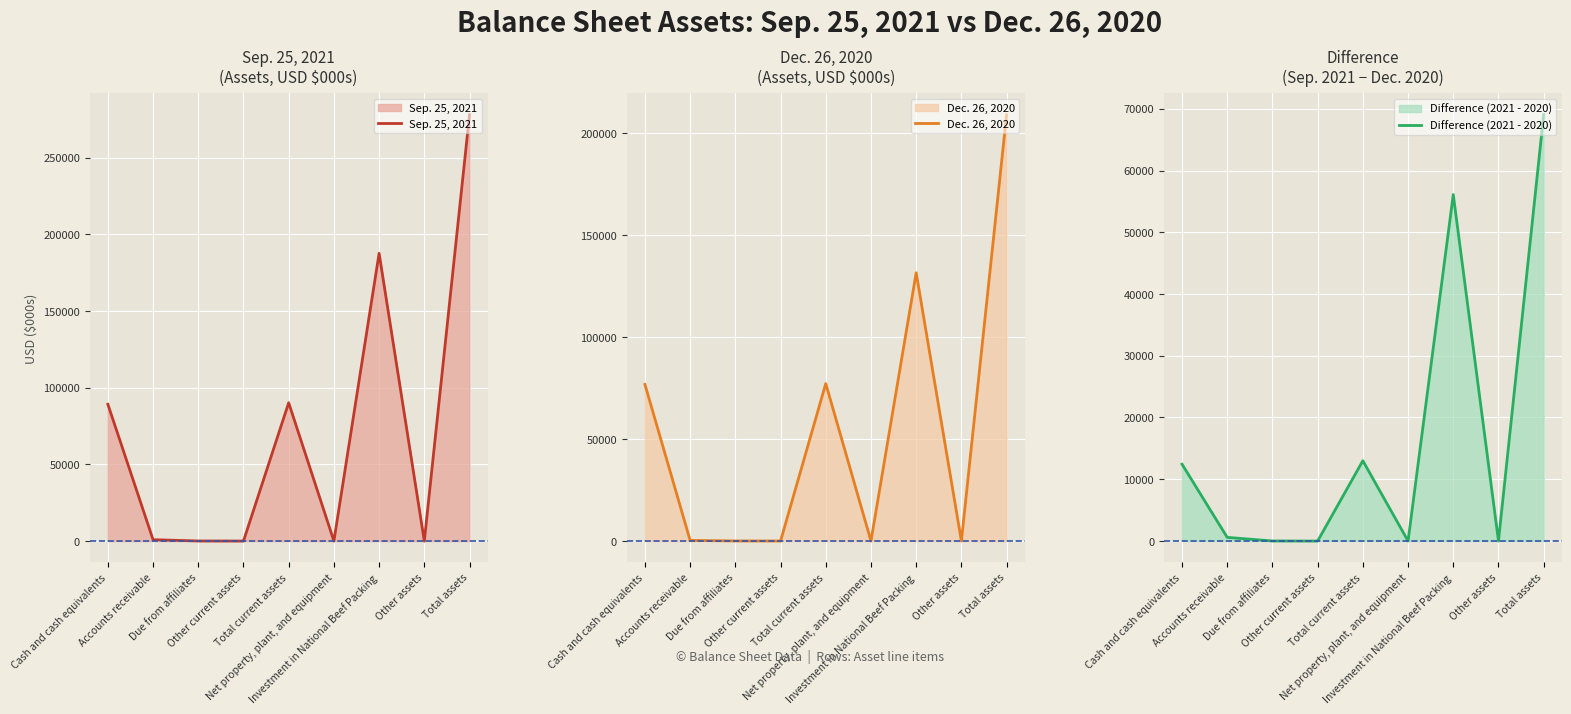

How many lines are shown in the chart?

3